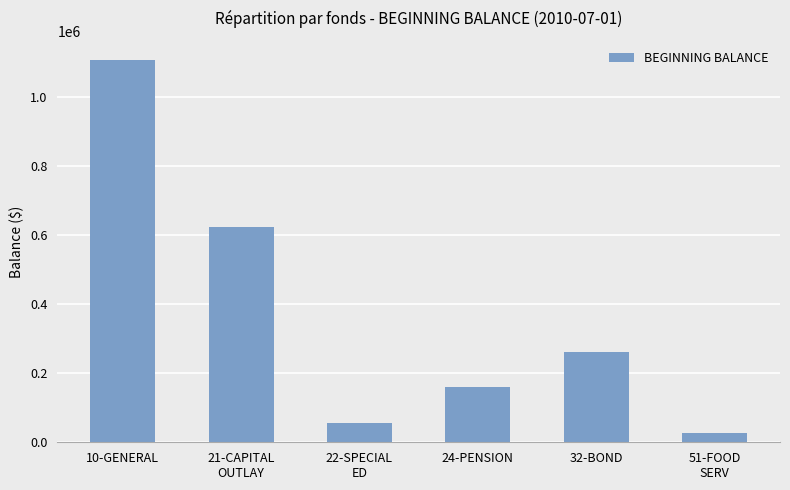

Rank the categories by value from lowest to highest.

51-FOOD
SERV, 22-SPECIAL
ED, 24-PENSION, 32-BOND, 21-CAPITAL
OUTLAY, 10-GENERAL